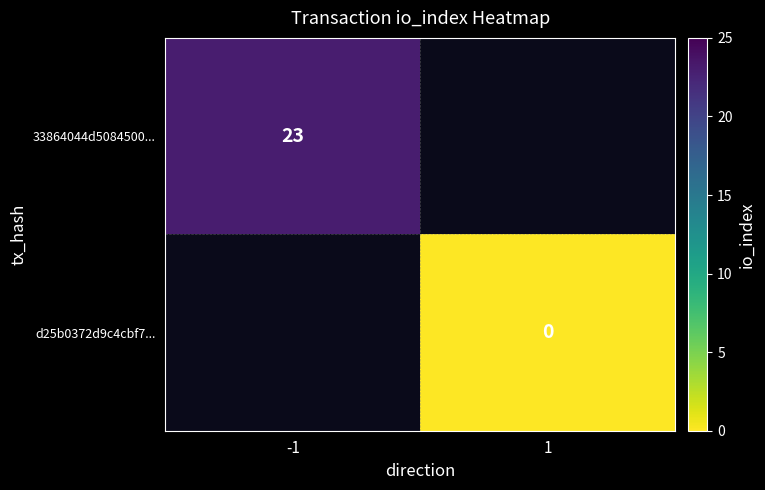

The 33864044d5084500... series shows 23 at -1. True or false?

True